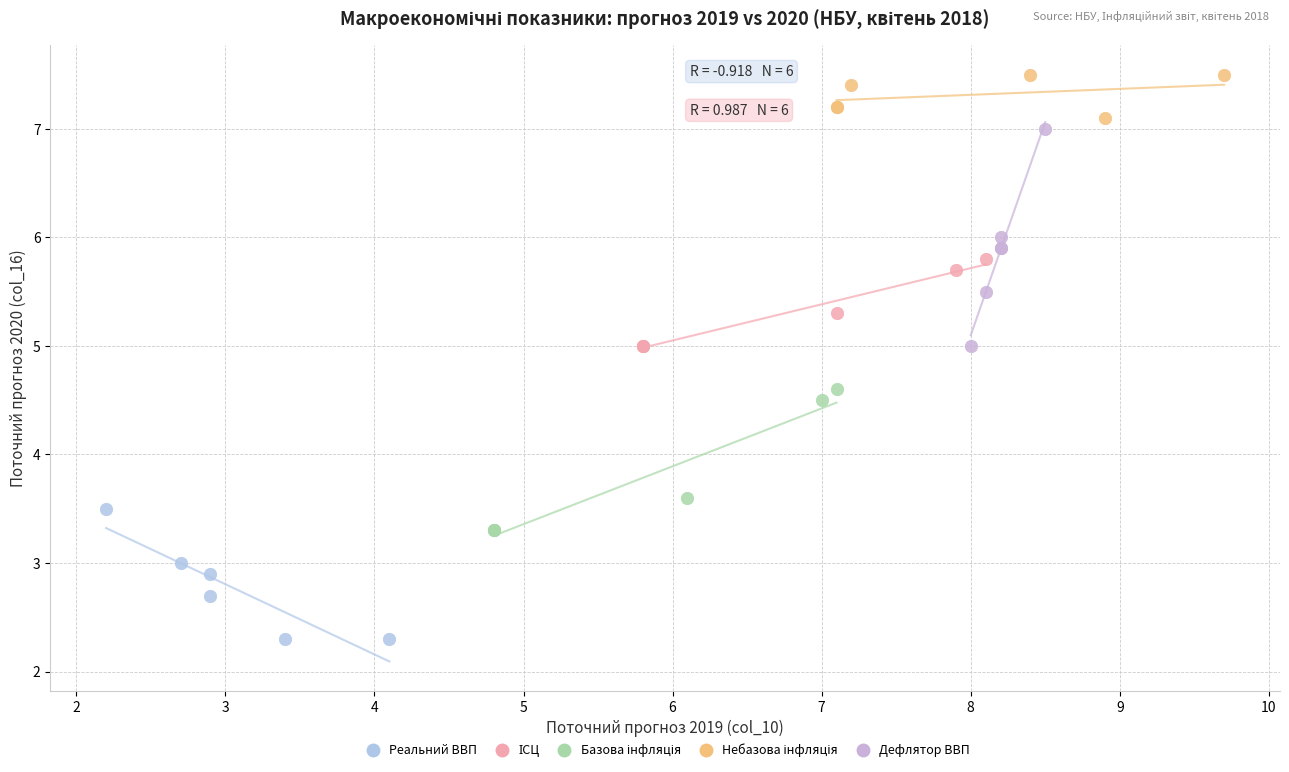

Which series has the largest Y range (max minus min)?

Дефлятор ВВП